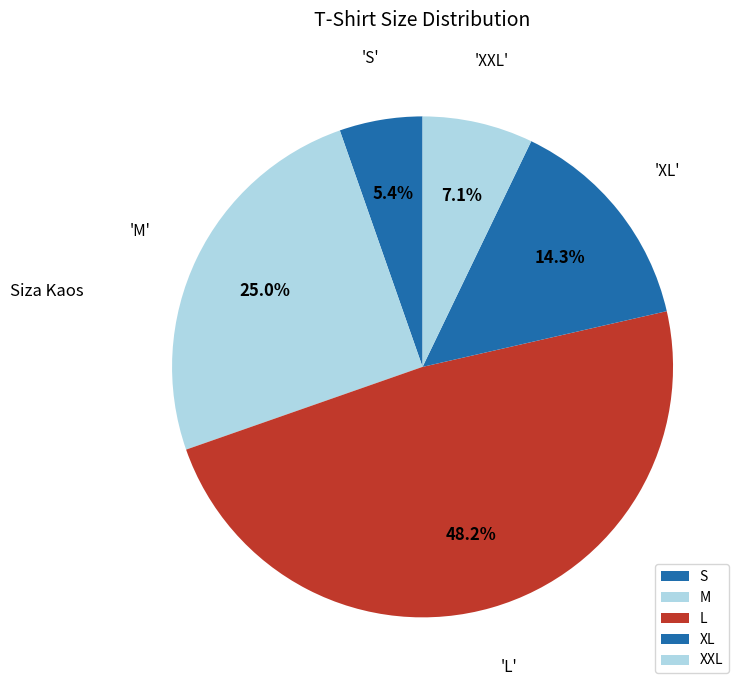

To the nearest percent, what is the average slice percentage?

20%